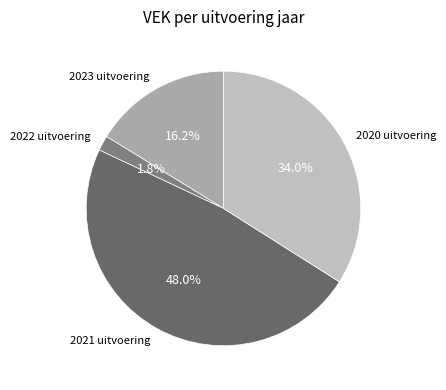

To the nearest percent, what portion does 2023 uitvoering represent?

16%